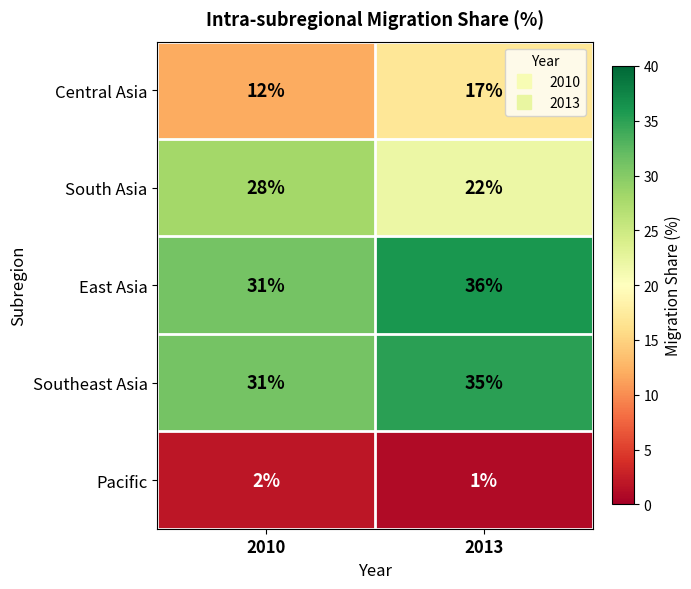

True or false: Pacific has a value of 0 at 2013.

False